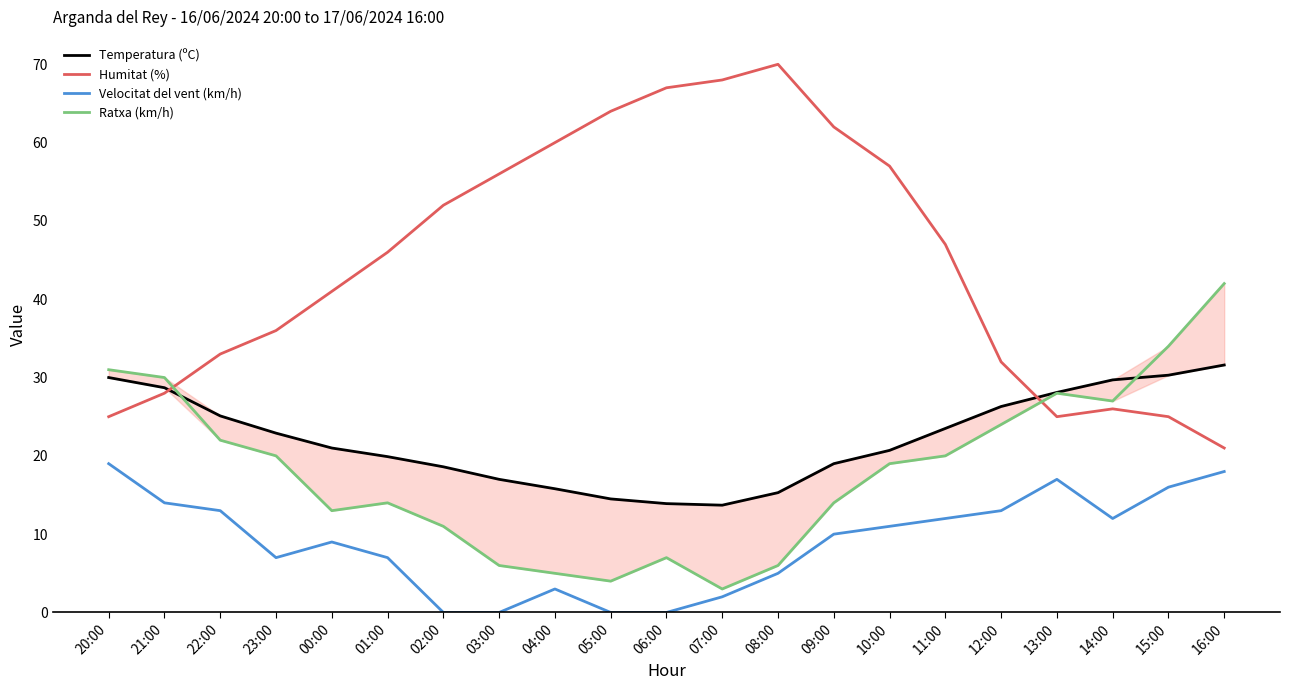

Rank the series at 00:00 from highest to lowest value.

Humitat (%), Temperatura (ºC), Ratxa (km/h), Velocitat del vent (km/h)